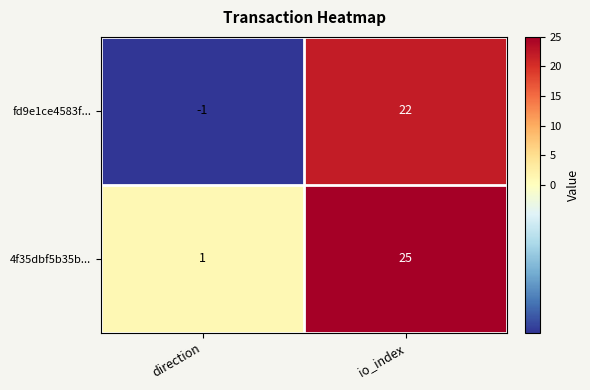

Reading right to left, list all the values displayed in this chart.

fd9e1ce4583f...: io_index=22	direction=-1
4f35dbf5b35b...: io_index=25	direction=1